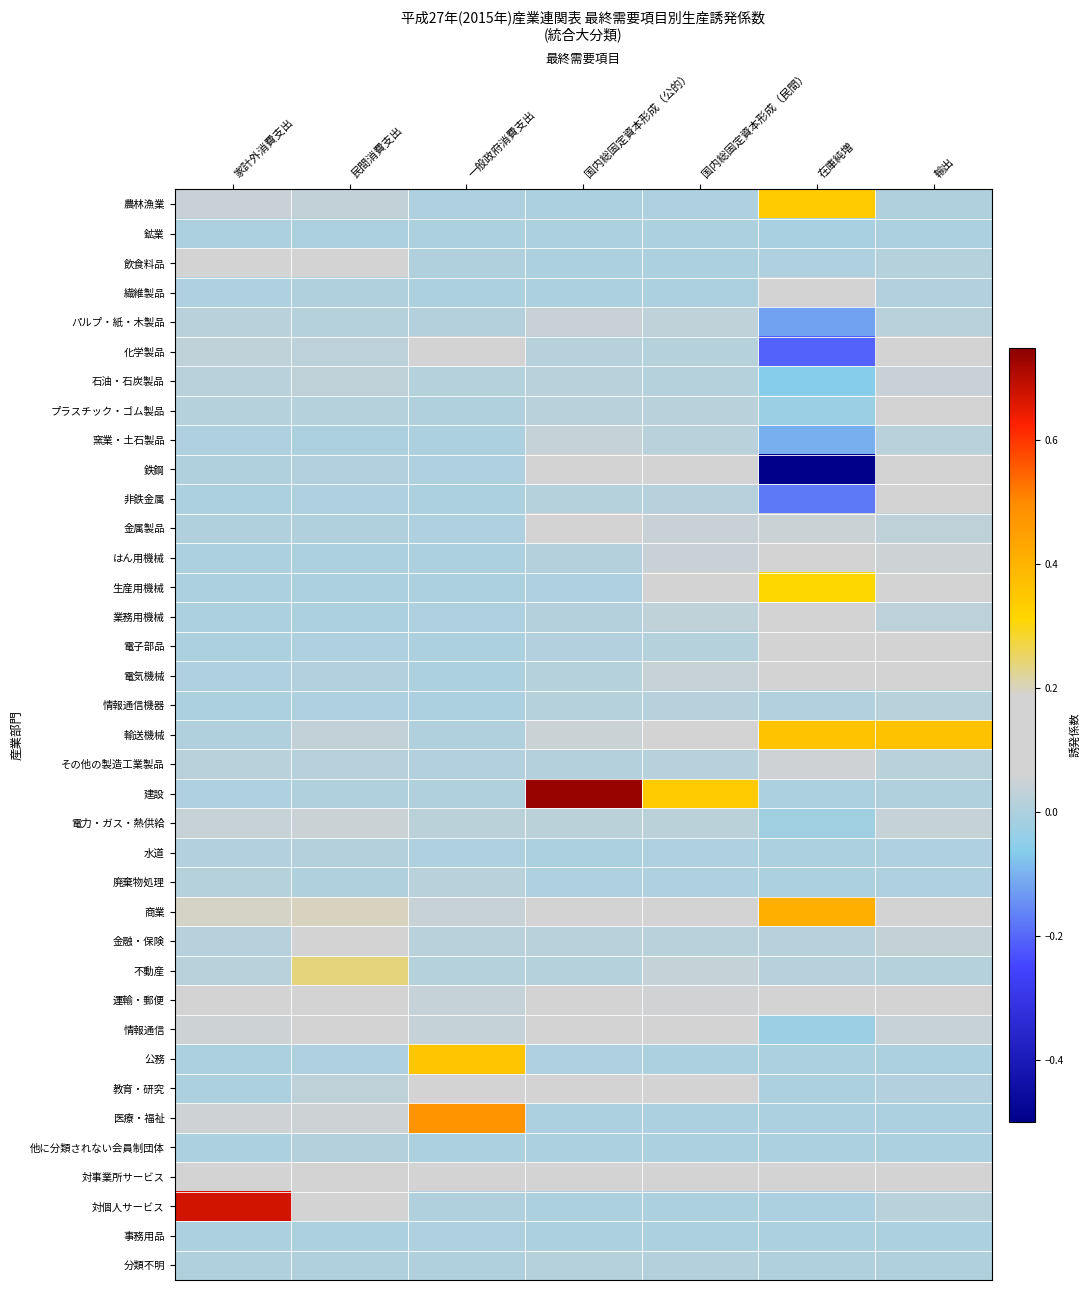

Reading left to right, extract all data points from this chart.

農林漁業: 家計外消費支出=0.0	民間消費支出=0.0	一般政府消費支出=0.0	国内総固定資本形成（公的）=0.0	国内総固定資本形成（民間）=0.0	在庫純増=0.3	輸出=0.0
鉱業: 家計外消費支出=0.0	民間消費支出=0.0	一般政府消費支出=0.0	国内総固定資本形成（公的）=0.0	国内総固定資本形成（民間）=0.0	在庫純増=-0.0	輸出=0.0
飲食料品: 家計外消費支出=0.1	民間消費支出=0.1	一般政府消費支出=0.0	国内総固定資本形成（公的）=0.0	国内総固定資本形成（民間）=0.0	在庫純増=0.0	輸出=0.0
繊維製品: 家計外消費支出=0.0	民間消費支出=0.0	一般政府消費支出=0.0	国内総固定資本形成（公的）=0.0	国内総固定資本形成（民間）=0.0	在庫純増=0.1	輸出=0.0
パルプ・紙・木製品: 家計外消費支出=0.0	民間消費支出=0.0	一般政府消費支出=0.0	国内総固定資本形成（公的）=0.0	国内総固定資本形成（民間）=0.0	在庫純増=-0.1	輸出=0.0
化学製品: 家計外消費支出=0.0	民間消費支出=0.0	一般政府消費支出=0.1	国内総固定資本形成（公的）=0.0	国内総固定資本形成（民間）=0.0	在庫純増=-0.2	輸出=0.1
石油・石炭製品: 家計外消費支出=0.0	民間消費支出=0.0	一般政府消費支出=0.0	国内総固定資本形成（公的）=0.0	国内総固定資本形成（民間）=0.0	在庫純増=-0.1	輸出=0.0
プラスチック・ゴム製品: 家計外消費支出=0.0	民間消費支出=0.0	一般政府消費支出=0.0	国内総固定資本形成（公的）=0.0	国内総固定資本形成（民間）=0.0	在庫純増=-0.0	輸出=0.1
窯業・土石製品: 家計外消費支出=0.0	民間消費支出=0.0	一般政府消費支出=0.0	国内総固定資本形成（公的）=0.0	国内総固定資本形成（民間）=0.0	在庫純増=-0.1	輸出=0.0
鉄鋼: 家計外消費支出=0.0	民間消費支出=0.0	一般政府消費支出=0.0	国内総固定資本形成（公的）=0.1	国内総固定資本形成（民間）=0.1	在庫純増=-0.7	輸出=0.2
非鉄金属: 家計外消費支出=0.0	民間消費支出=0.0	一般政府消費支出=0.0	国内総固定資本形成（公的）=0.0	国内総固定資本形成（民間）=0.0	在庫純増=-0.2	輸出=0.1
金属製品: 家計外消費支出=0.0	民間消費支出=0.0	一般政府消費支出=0.0	国内総固定資本形成（公的）=0.1	国内総固定資本形成（民間）=0.0	在庫純増=0.0	輸出=0.0
はん用機械: 家計外消費支出=0.0	民間消費支出=0.0	一般政府消費支出=0.0	国内総固定資本形成（公的）=0.0	国内総固定資本形成（民間）=0.0	在庫純増=0.2	輸出=0.1
生産用機械: 家計外消費支出=0.0	民間消費支出=0.0	一般政府消費支出=0.0	国内総固定資本形成（公的）=0.0	国内総固定資本形成（民間）=0.1	在庫純増=0.3	輸出=0.1
業務用機械: 家計外消費支出=0.0	民間消費支出=0.0	一般政府消費支出=0.0	国内総固定資本形成（公的）=0.0	国内総固定資本形成（民間）=0.0	在庫純増=0.1	輸出=0.0
電子部品: 家計外消費支出=0.0	民間消費支出=0.0	一般政府消費支出=0.0	国内総固定資本形成（公的）=0.0	国内総固定資本形成（民間）=0.0	在庫純増=0.2	輸出=0.1
電気機械: 家計外消費支出=0.0	民間消費支出=0.0	一般政府消費支出=0.0	国内総固定資本形成（公的）=0.0	国内総固定資本形成（民間）=0.0	在庫純増=0.1	輸出=0.1
情報通信機器: 家計外消費支出=0.0	民間消費支出=0.0	一般政府消費支出=0.0	国内総固定資本形成（公的）=0.0	国内総固定資本形成（民間）=0.0	在庫純増=0.0	輸出=0.0
輸送機械: 家計外消費支出=0.0	民間消費支出=0.0	一般政府消費支出=0.0	国内総固定資本形成（公的）=0.1	国内総固定資本形成（民間）=0.1	在庫純増=0.4	輸出=0.4
その他の製造工業製品: 家計外消費支出=0.0	民間消費支出=0.0	一般政府消費支出=0.0	国内総固定資本形成（公的）=0.0	国内総固定資本形成（民間）=0.0	在庫純増=0.1	輸出=0.0
建設: 家計外消費支出=0.0	民間消費支出=0.0	一般政府消費支出=0.0	国内総固定資本形成（公的）=0.7	国内総固定資本形成（民間）=0.3	在庫純増=0.0	輸出=0.0
電力・ガス・熱供給: 家計外消費支出=0.0	民間消費支出=0.0	一般政府消費支出=0.0	国内総固定資本形成（公的）=0.0	国内総固定資本形成（民間）=0.0	在庫純増=-0.0	輸出=0.0
水道: 家計外消費支出=0.0	民間消費支出=0.0	一般政府消費支出=0.0	国内総固定資本形成（公的）=0.0	国内総固定資本形成（民間）=0.0	在庫純増=0.0	輸出=0.0
廃棄物処理: 家計外消費支出=0.0	民間消費支出=0.0	一般政府消費支出=0.0	国内総固定資本形成（公的）=0.0	国内総固定資本形成（民間）=0.0	在庫純増=0.0	輸出=0.0
商業: 家計外消費支出=0.2	民間消費支出=0.2	一般政府消費支出=0.0	国内総固定資本形成（公的）=0.1	国内総固定資本形成（民間）=0.1	在庫純増=0.4	輸出=0.1
金融・保険: 家計外消費支出=0.0	民間消費支出=0.1	一般政府消費支出=0.0	国内総固定資本形成（公的）=0.0	国内総固定資本形成（民間）=0.0	在庫純増=0.0	輸出=0.0
不動産: 家計外消費支出=0.0	民間消費支出=0.2	一般政府消費支出=0.0	国内総固定資本形成（公的）=0.0	国内総固定資本形成（民間）=0.0	在庫純増=0.0	輸出=0.0
運輸・郵便: 家計外消費支出=0.1	民間消費支出=0.1	一般政府消費支出=0.0	国内総固定資本形成（公的）=0.1	国内総固定資本形成（民間）=0.1	在庫純増=0.1	輸出=0.1
情報通信: 家計外消費支出=0.1	民間消費支出=0.1	一般政府消費支出=0.0	国内総固定資本形成（公的）=0.1	国内総固定資本形成（民間）=0.1	在庫純増=-0.0	輸出=0.0
公務: 家計外消費支出=0.0	民間消費支出=0.0	一般政府消費支出=0.4	国内総固定資本形成（公的）=0.0	国内総固定資本形成（民間）=0.0	在庫純増=0.0	輸出=0.0
教育・研究: 家計外消費支出=0.0	民間消費支出=0.0	一般政府消費支出=0.2	国内総固定資本形成（公的）=0.1	国内総固定資本形成（民間）=0.1	在庫純増=0.0	輸出=0.0
医療・福祉: 家計外消費支出=0.1	民間消費支出=0.1	一般政府消費支出=0.5	国内総固定資本形成（公的）=0.0	国内総固定資本形成（民間）=0.0	在庫純増=0.0	輸出=0.0
他に分類されない会員制団体: 家計外消費支出=0.0	民間消費支出=0.0	一般政府消費支出=0.0	国内総固定資本形成（公的）=0.0	国内総固定資本形成（民間）=0.0	在庫純増=0.0	輸出=0.0
対事業所サービス: 家計外消費支出=0.1	民間消費支出=0.1	一般政府消費支出=0.1	国内総固定資本形成（公的）=0.1	国内総固定資本形成（民間）=0.1	在庫純増=0.1	輸出=0.1
対個人サービス: 家計外消費支出=0.7	民間消費支出=0.1	一般政府消費支出=0.0	国内総固定資本形成（公的）=0.0	国内総固定資本形成（民間）=0.0	在庫純増=0.0	輸出=0.0
事務用品: 家計外消費支出=0.0	民間消費支出=0.0	一般政府消費支出=0.0	国内総固定資本形成（公的）=0.0	国内総固定資本形成（民間）=0.0	在庫純増=0.0	輸出=0.0
分類不明: 家計外消費支出=0.0	民間消費支出=0.0	一般政府消費支出=0.0	国内総固定資本形成（公的）=0.0	国内総固定資本形成（民間）=0.0	在庫純増=0.0	輸出=0.0